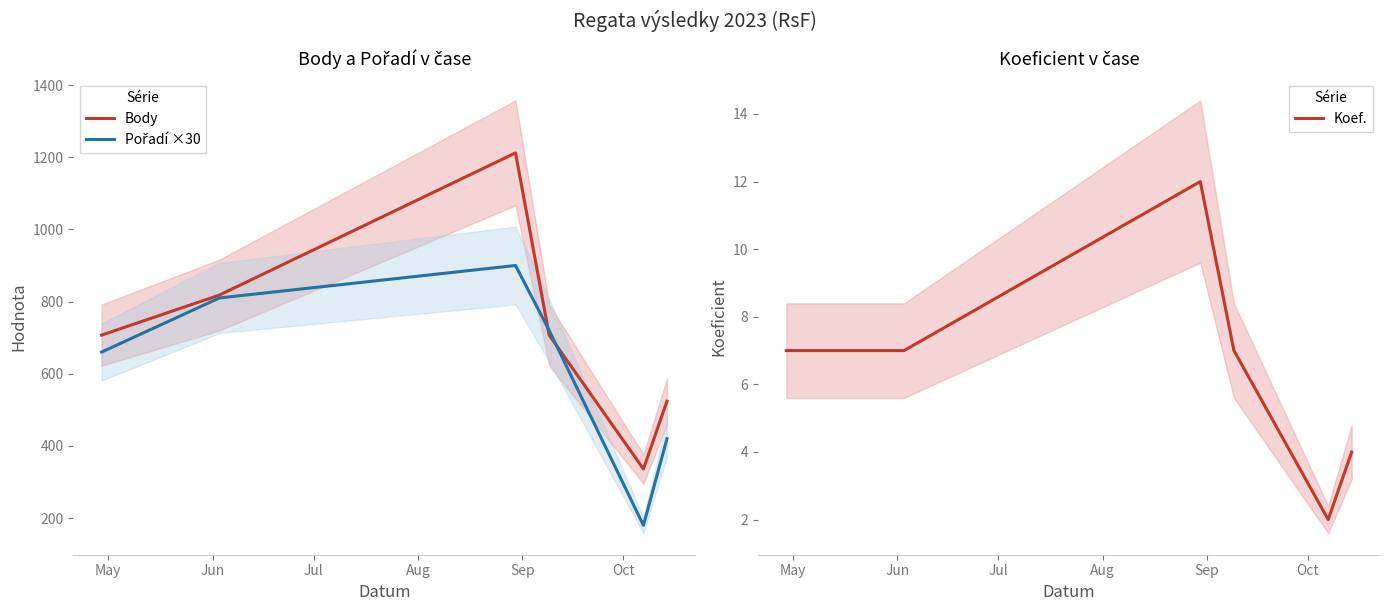

How many times do Pořadí ×30 and Body cross each other?

2